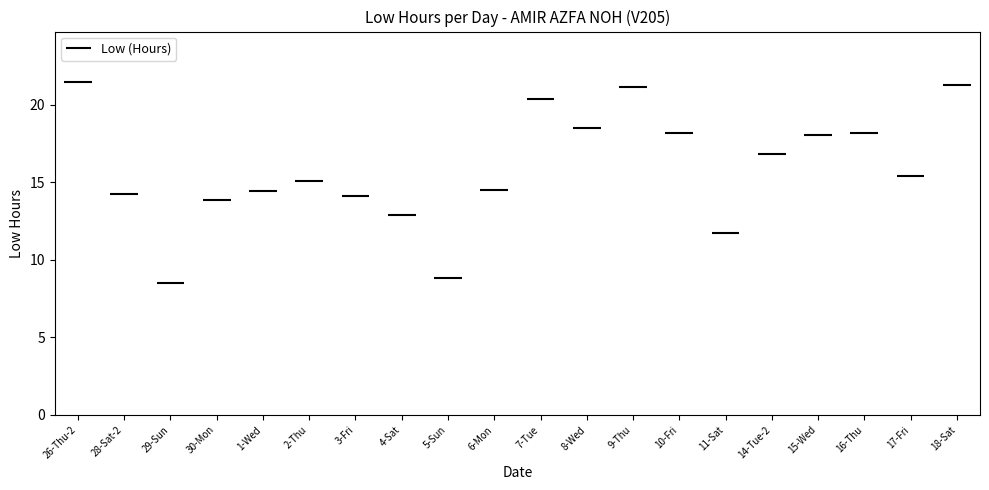

List the labels in order of value, largest first.

26-Thu-2, 18-Sat, 9-Thu, 7-Tue, 8-Wed, 10-Fri, 16-Thu, 15-Wed, 14-Tue-2, 17-Fri, 2-Thu, 6-Mon, 1-Wed, 28-Sat-2, 3-Fri, 30-Mon, 4-Sat, 11-Sat, 5-Sun, 29-Sun